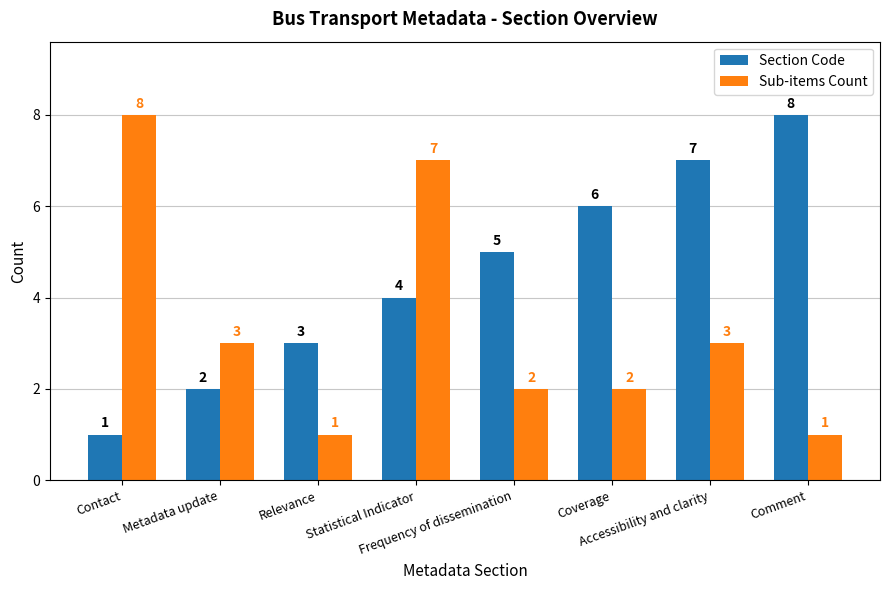

Rank the series by their average value, from lowest to highest.

Sub-items Count, Section Code